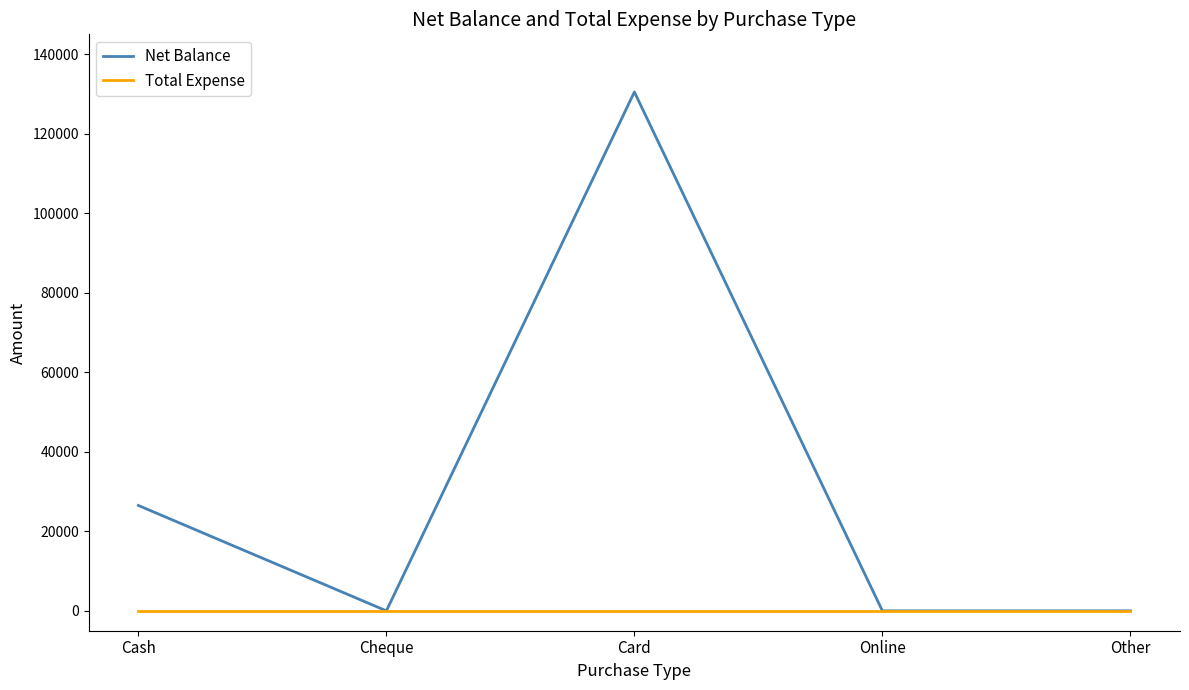

Reading left to right, extract all data points from this chart.

Net Balance: Cash=26504	Cheque=0	Card=130500	Online=0	Other=0
Total Expense: Cash=0	Cheque=0	Card=0	Online=0	Other=0